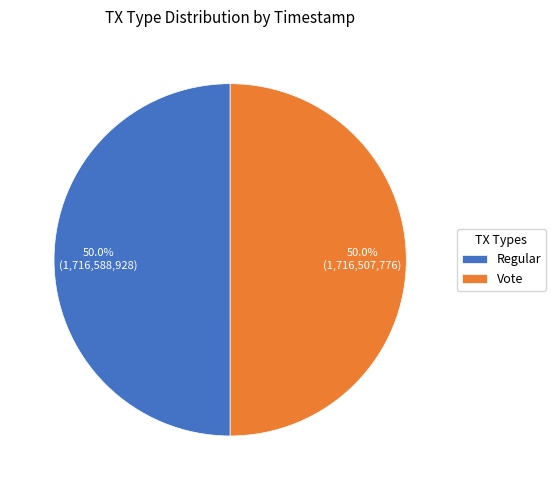

To the nearest percent, what is the combined percentage of Regular and Vote?

100%